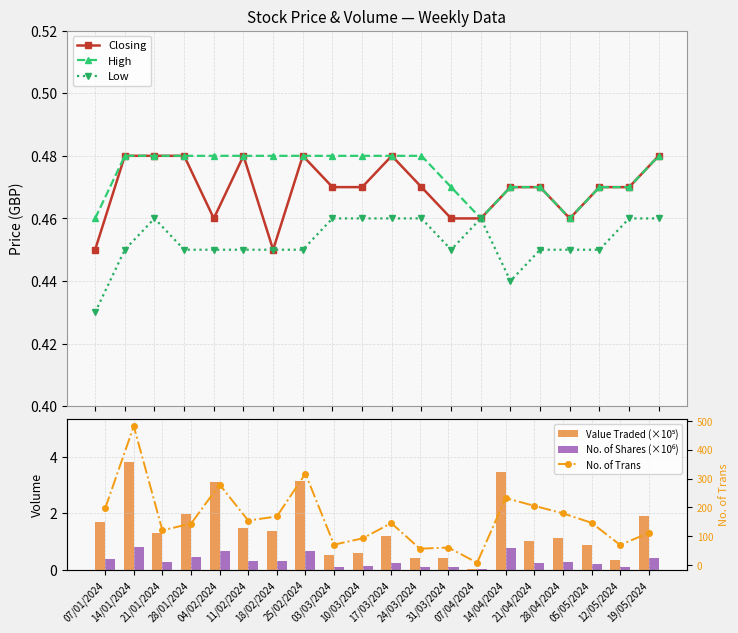

The Low series shows 0.5 at 07/04/2024. True or false?

True